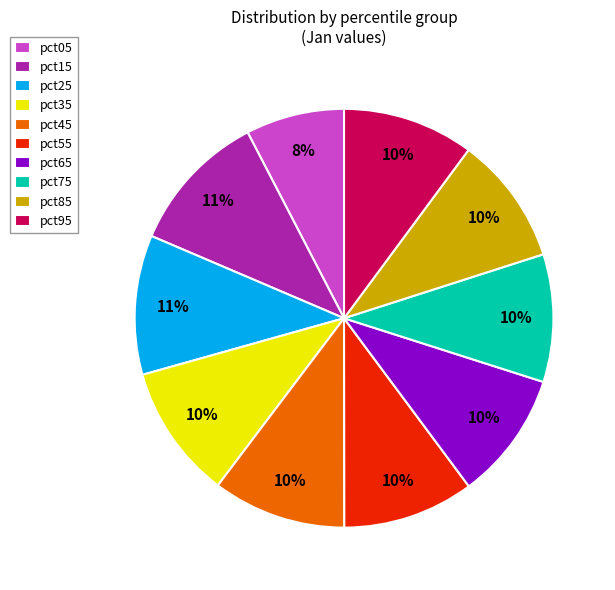

Combined, do pct25 and pct95 account for over 50%?

No